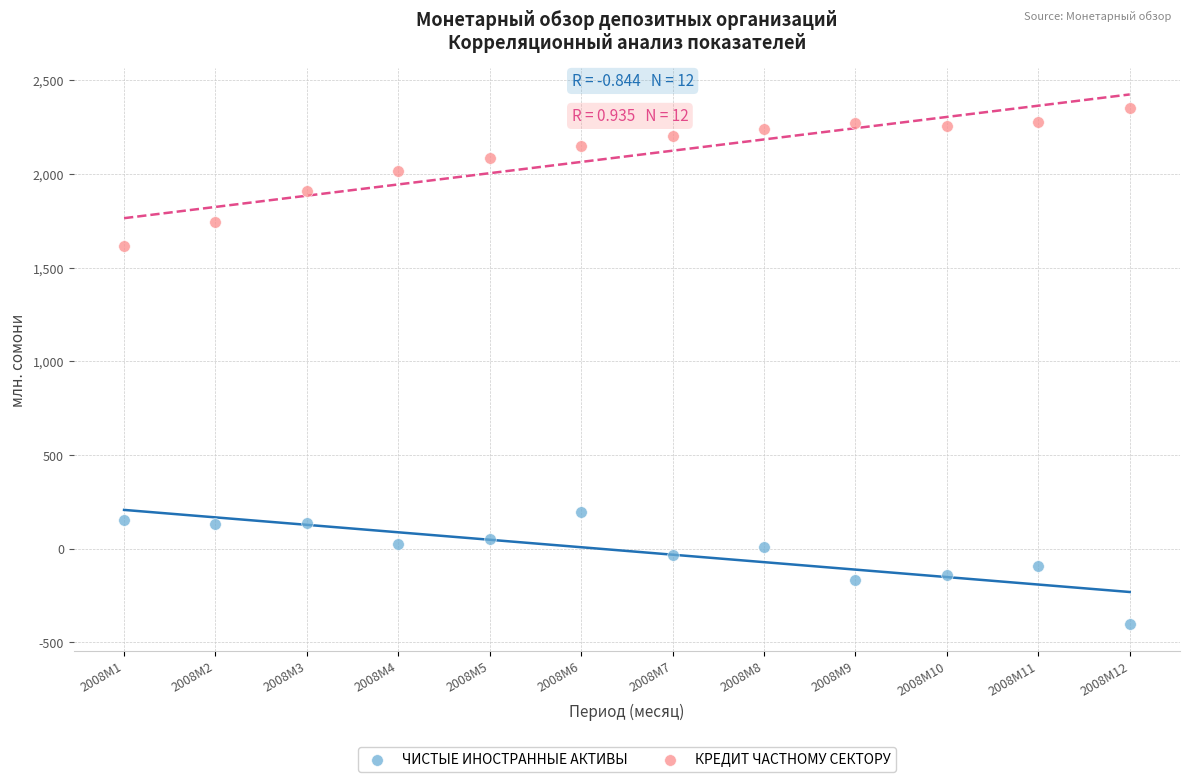

Which series has the widest spread of Y values?

КРЕДИТ ЧАСТНОМУ СЕКТОРУ